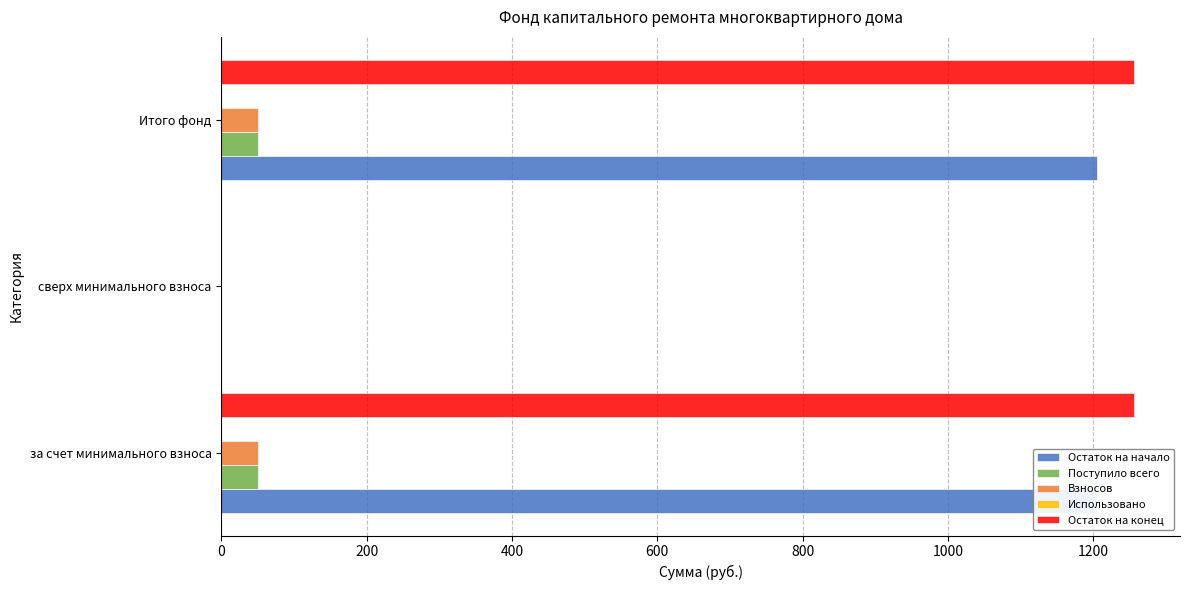

What is the average value of the Использовано series?

0.1